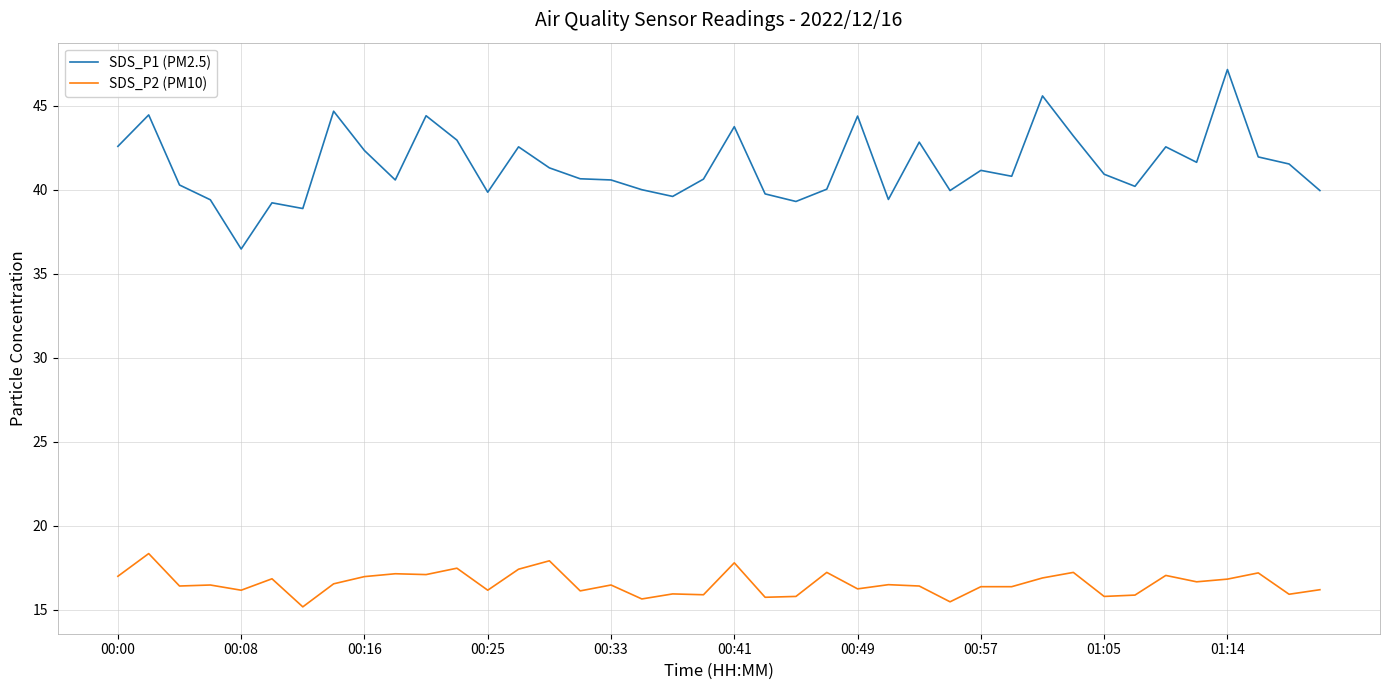

How many categories are shown in the chart?

40